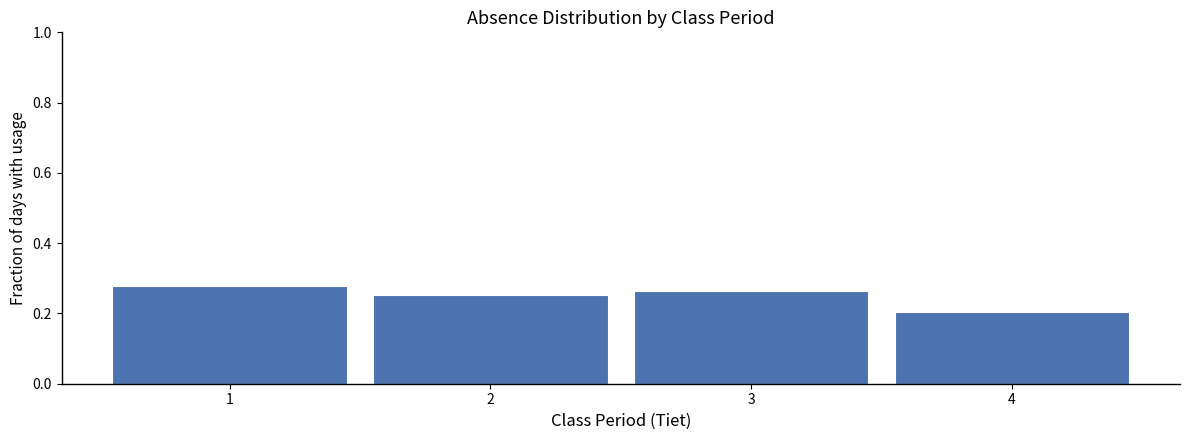

Reading left to right, list every bar in this chart as the range it spans on the x-axis followed by its height. The values are not printed on the chart, so give them approximately, as read against the axis.

0.5 to 1.5: 0.28
1.5 to 2.5: 0.26
2.5 to 3.5: 0.26
3.5 to 4.5: 0.20